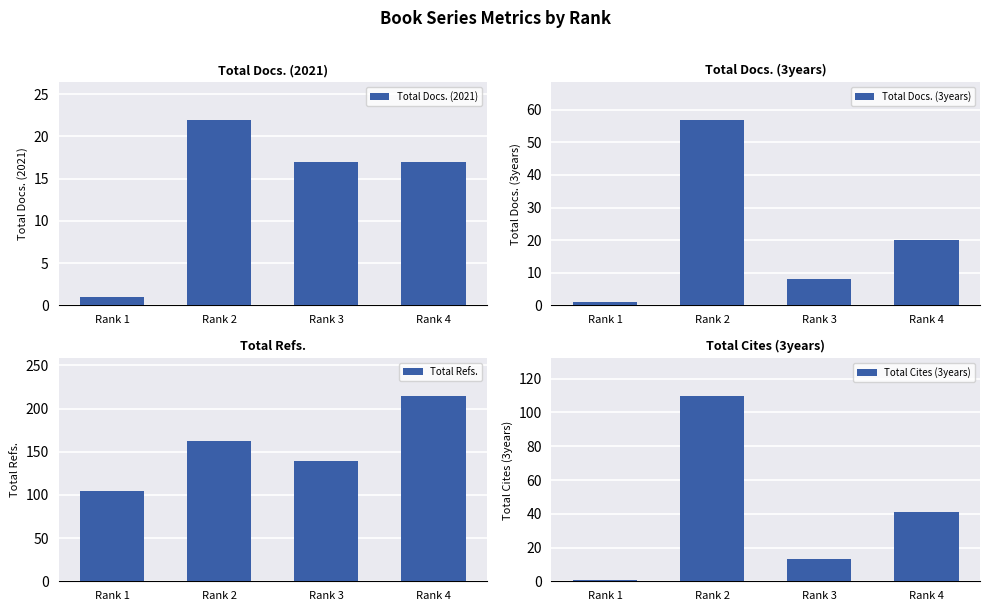

How many distinct data groups are displayed?

4